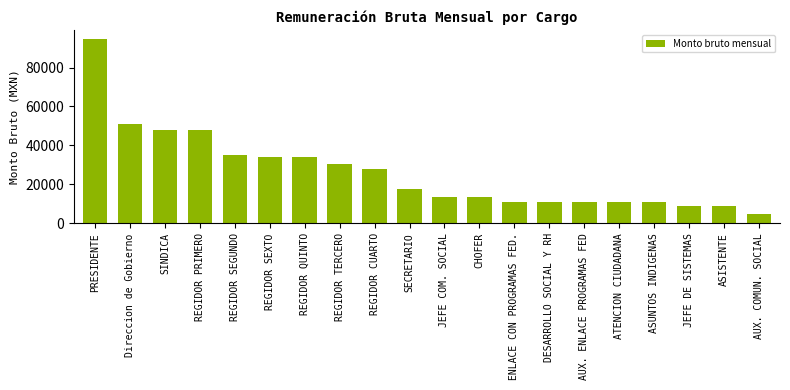

What is the label of the 18th bar from the left?

JEFE DE SISTEMAS